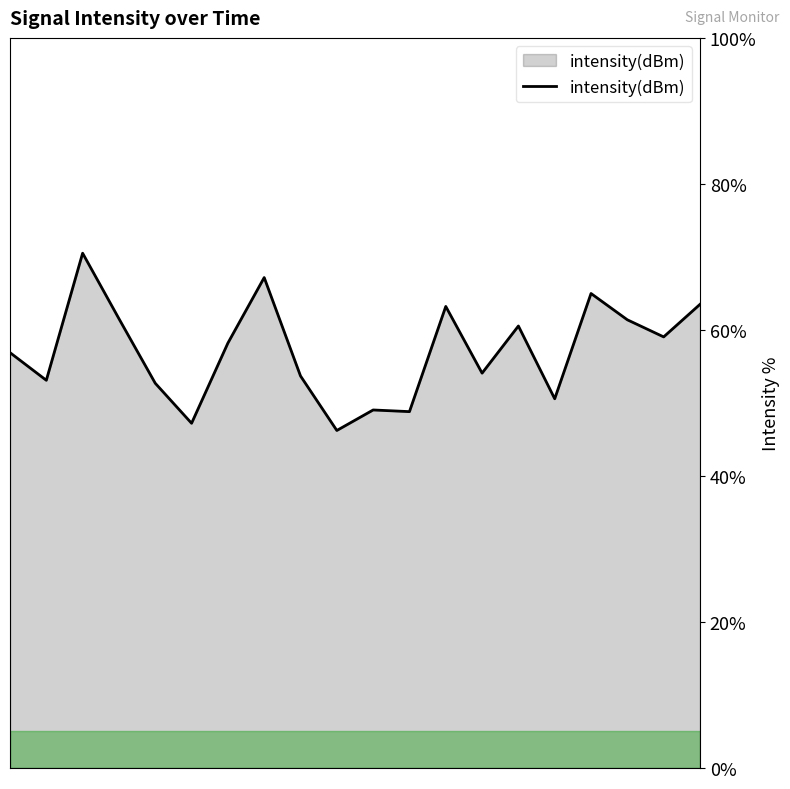

What is the smallest value displayed?

46.2